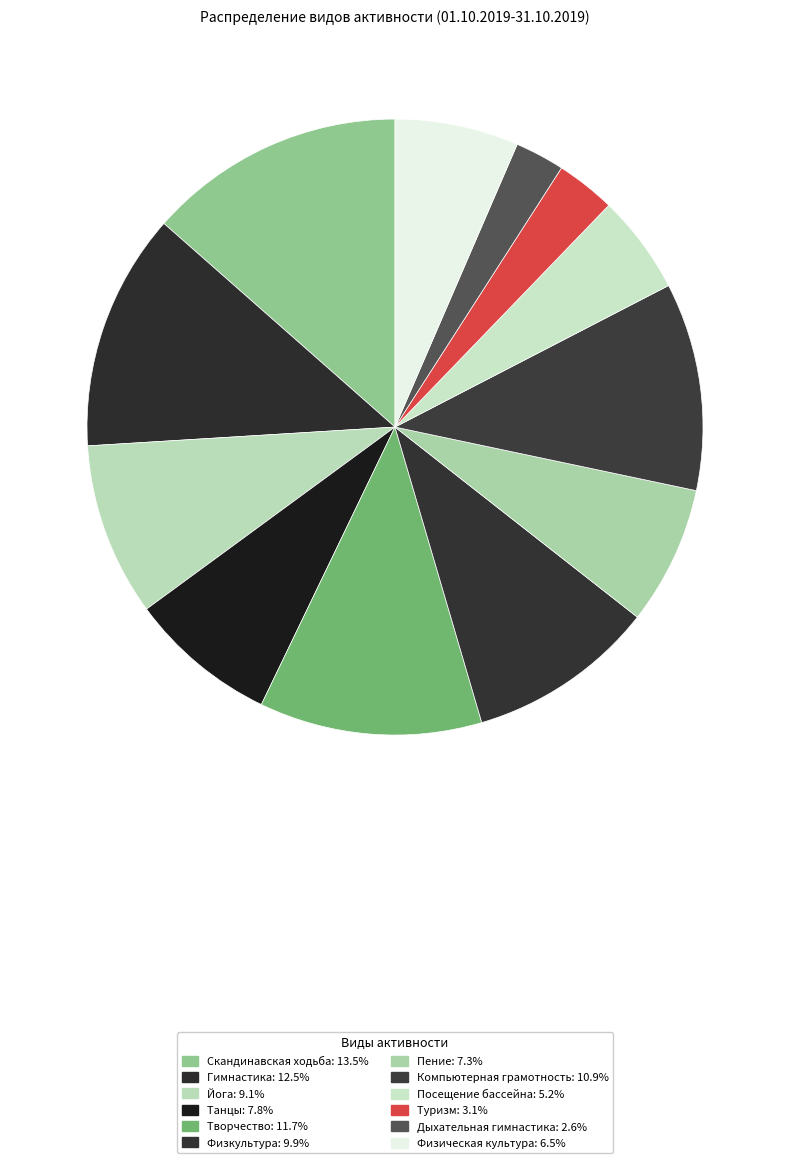

How many slices are in this pie chart?

12